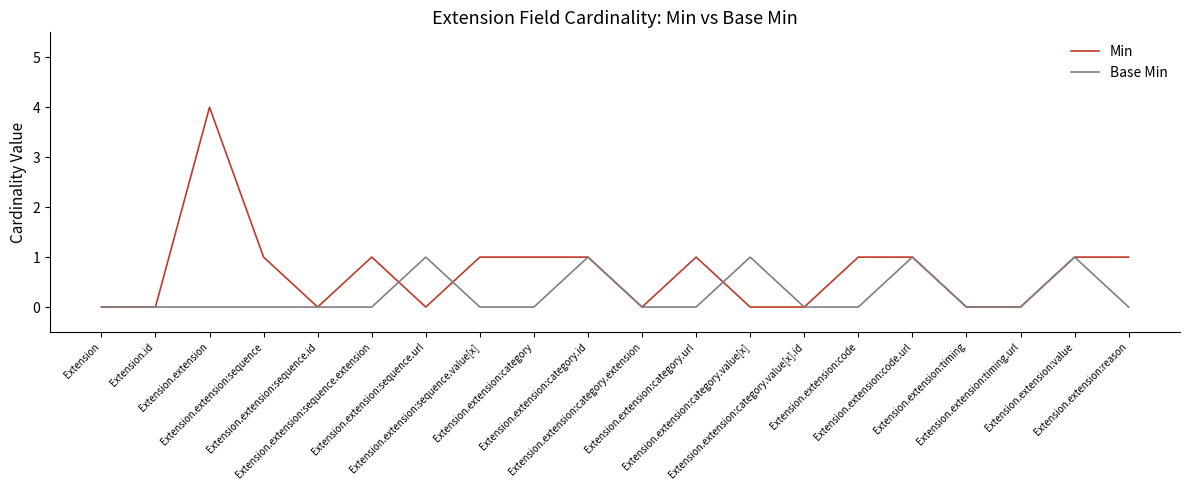

What are all the series names shown in the legend?

Min, Base Min